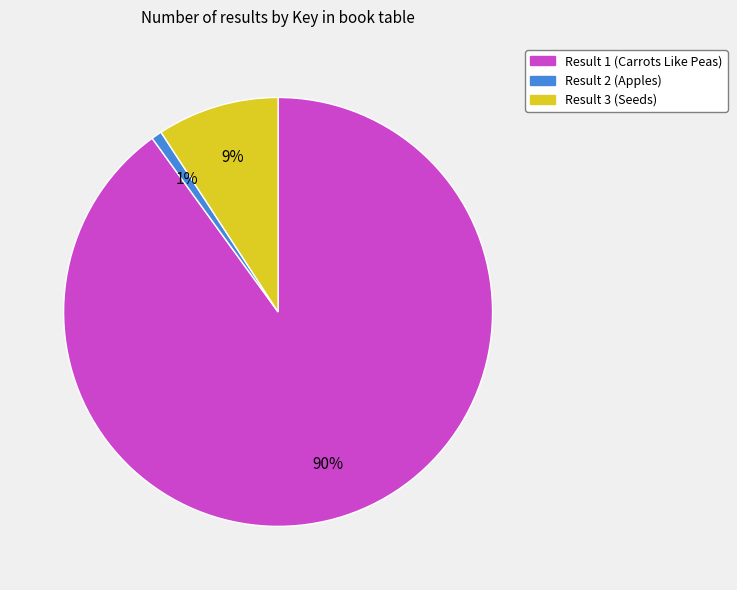

Count the number of slices in the pie.

3